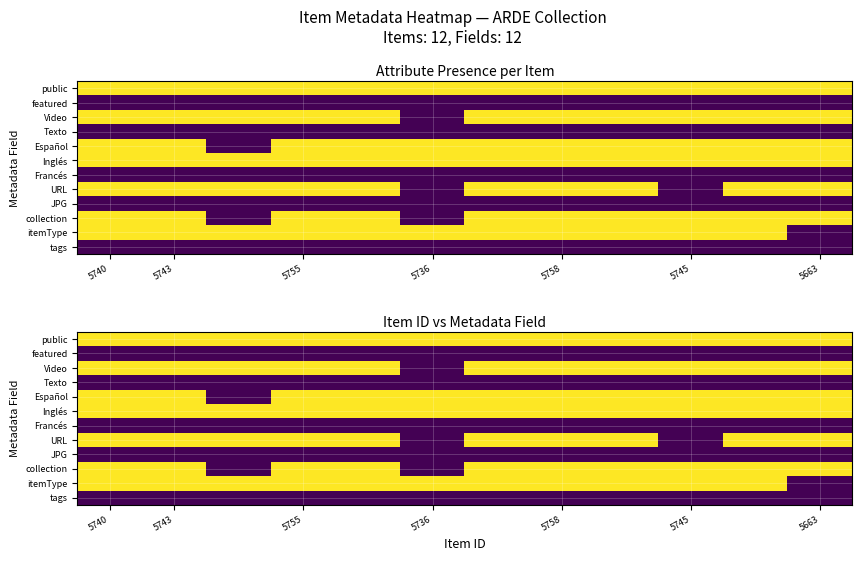

What is the difference between the highest and lowest values at 10?

1